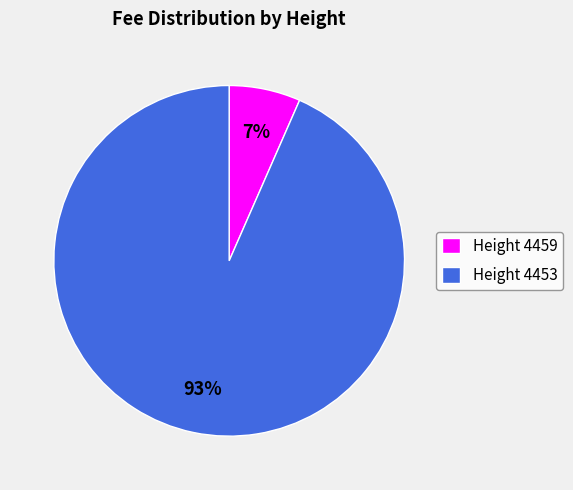

Is the sum of Height 4459 and Height 4453 greater than half?

Yes